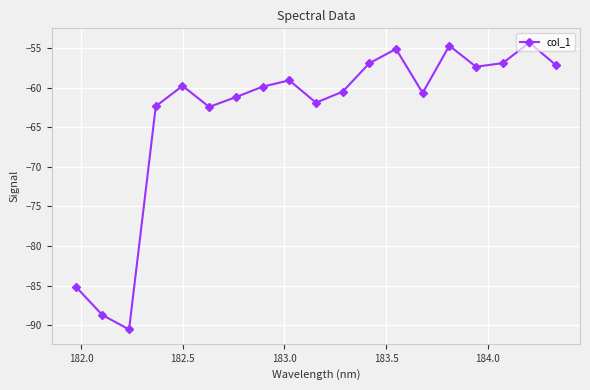

What is the smallest value displayed?

-90.5